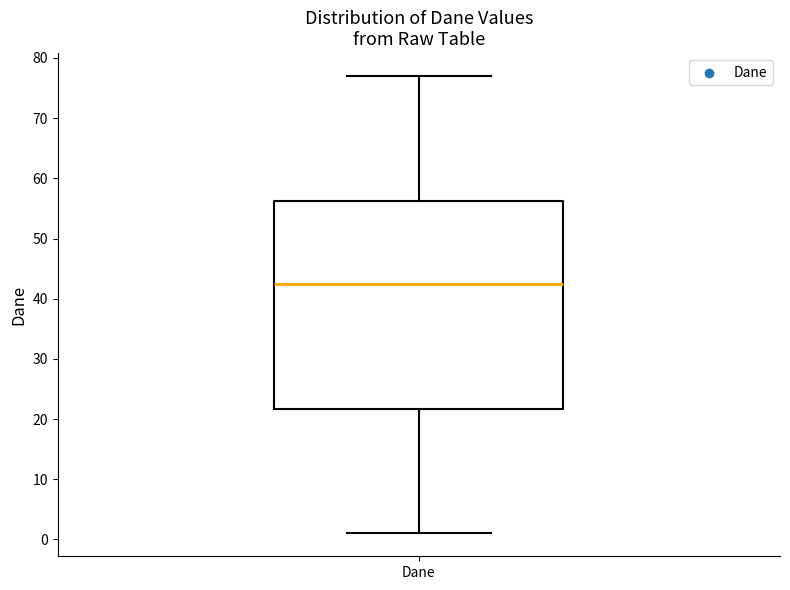

Read this box plot against the y-axis: the position of the median line, the range covered by the box, and the ends of both whiskers. The values are not printed on the chart, so give them approximately, as read against the axis.

median 43, box 22 to 56, whiskers 1 to 77